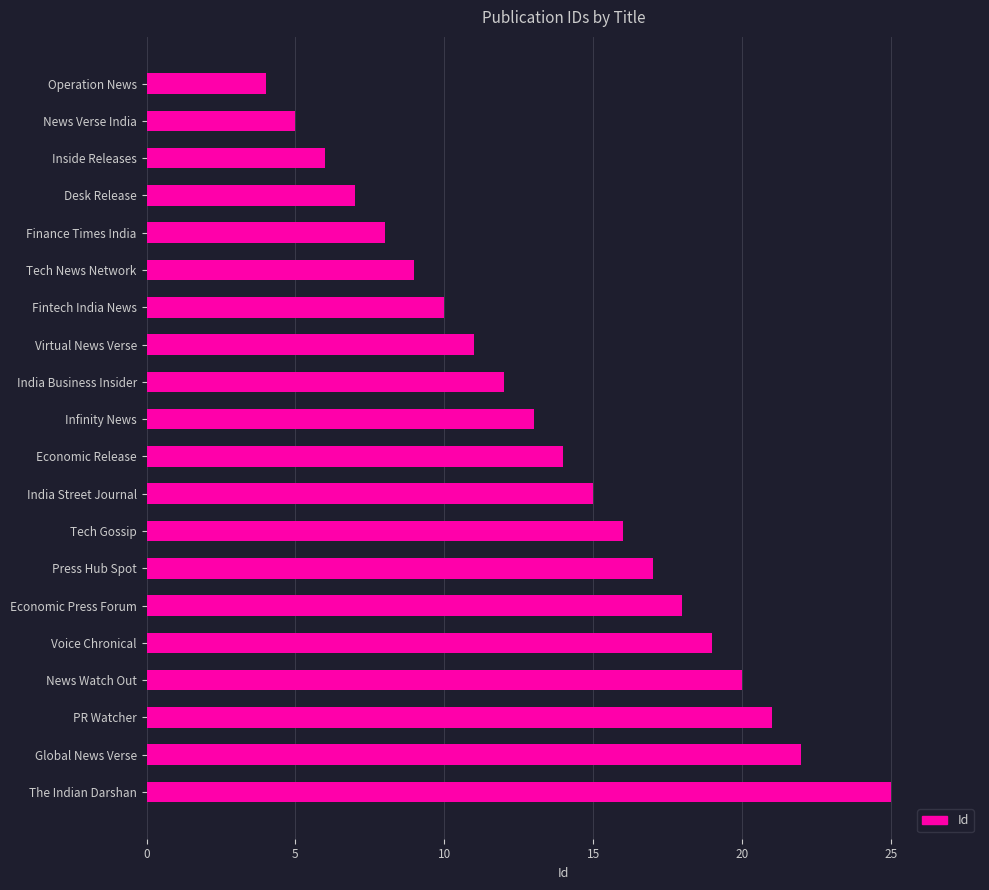

Reading top to bottom, transcribe all the data shown in this chart.

Operation News=4	News Verse India=5	Inside Releases=6	Desk Release=7	Finance Times India=8	Tech News Network=9	Fintech India News=10	Virtual News Verse=11	India Business Insider=12	Infinity News=13	Economic Release=14	India Street Journal=15	Tech Gossip=16	Press Hub Spot=17	Economic Press Forum=18	Voice Chronical=19	News Watch Out=20	PR Watcher=21	Global News Verse=22	The Indian Darshan=25